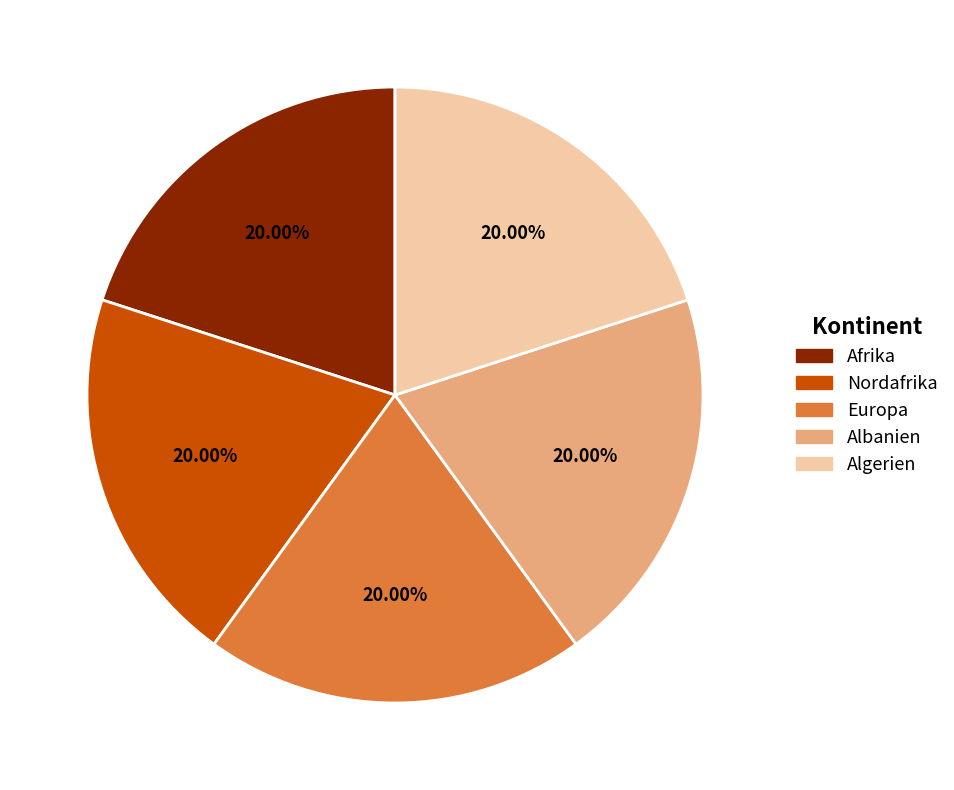

Does Albanien account for over 50% of the chart?

No